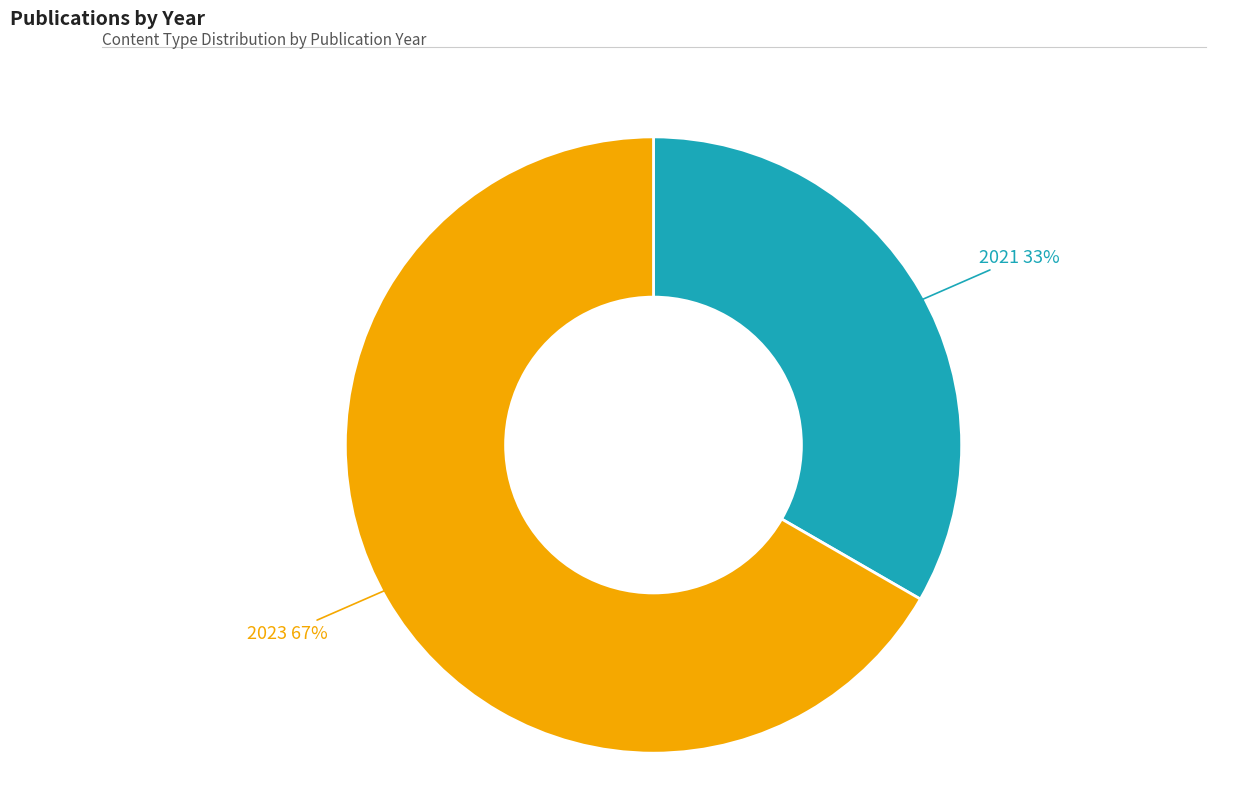

What is the ratio of the value at 2023 67% to the value at 2021 33%?

2.0